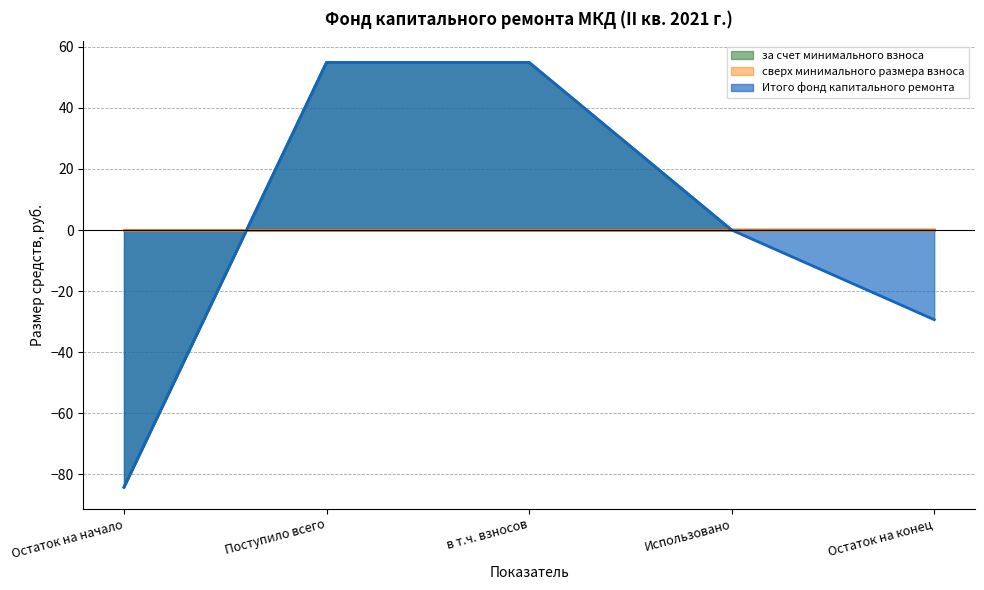

What is the label of the 2nd point from the left?

Поступило всего